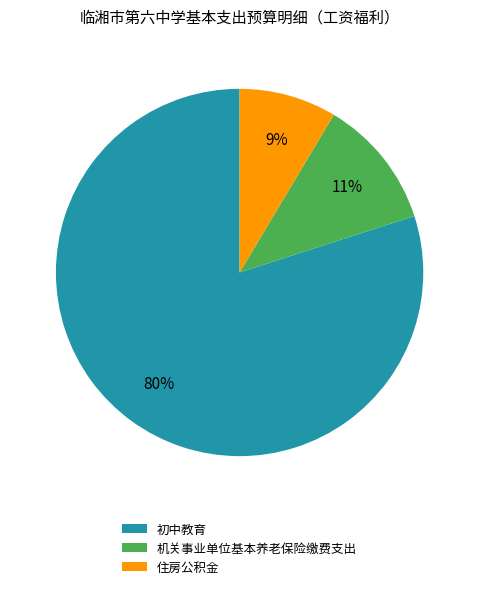

True or false: 初中教育 accounts for 80% of the total.

True